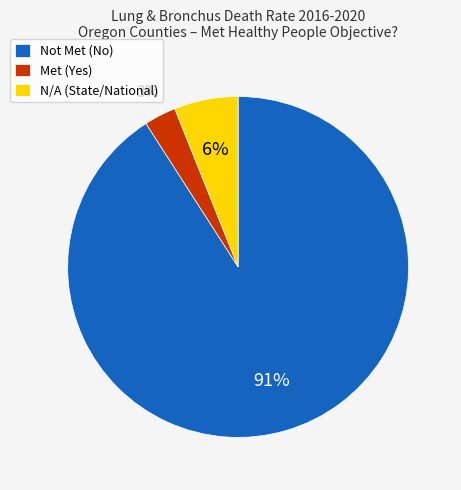

What is the majority slice?

Not Met (No)